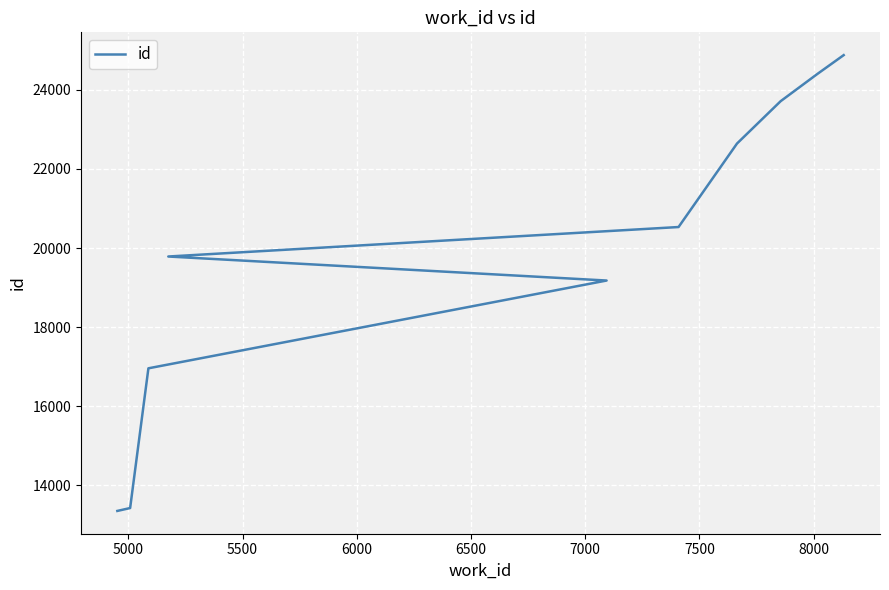

Count the number of values greater than 20530.

4